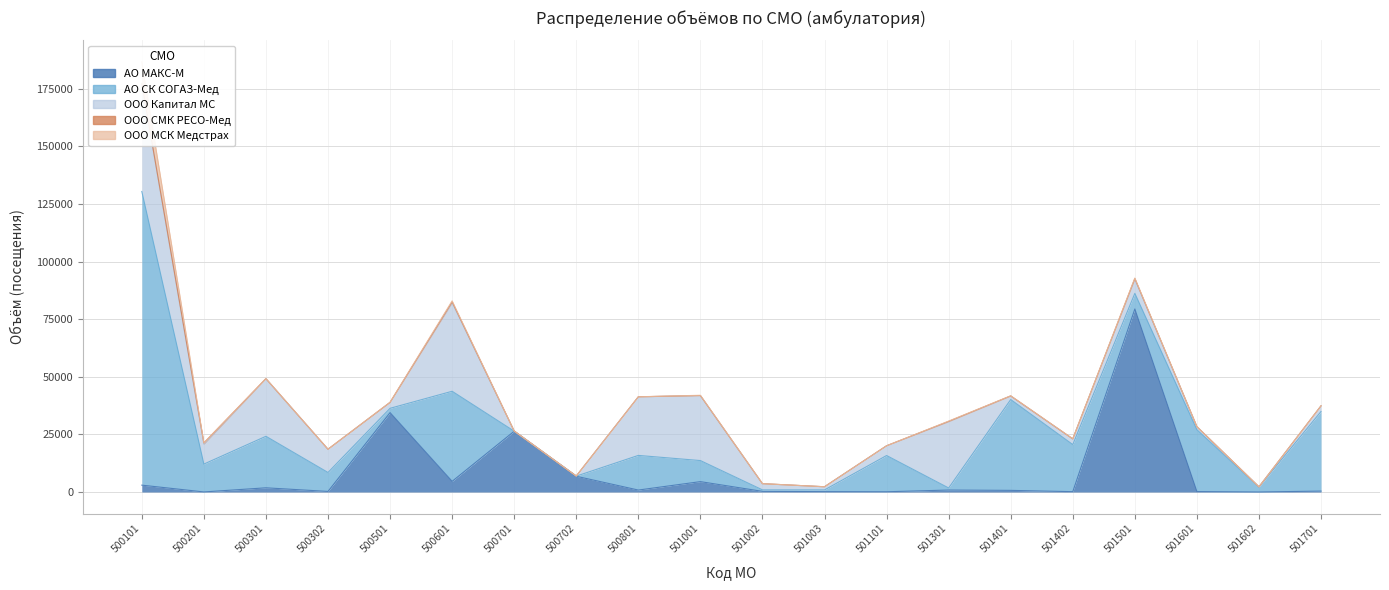

What is the value of the ООО Капитал МС point at the 8th from the left?

37